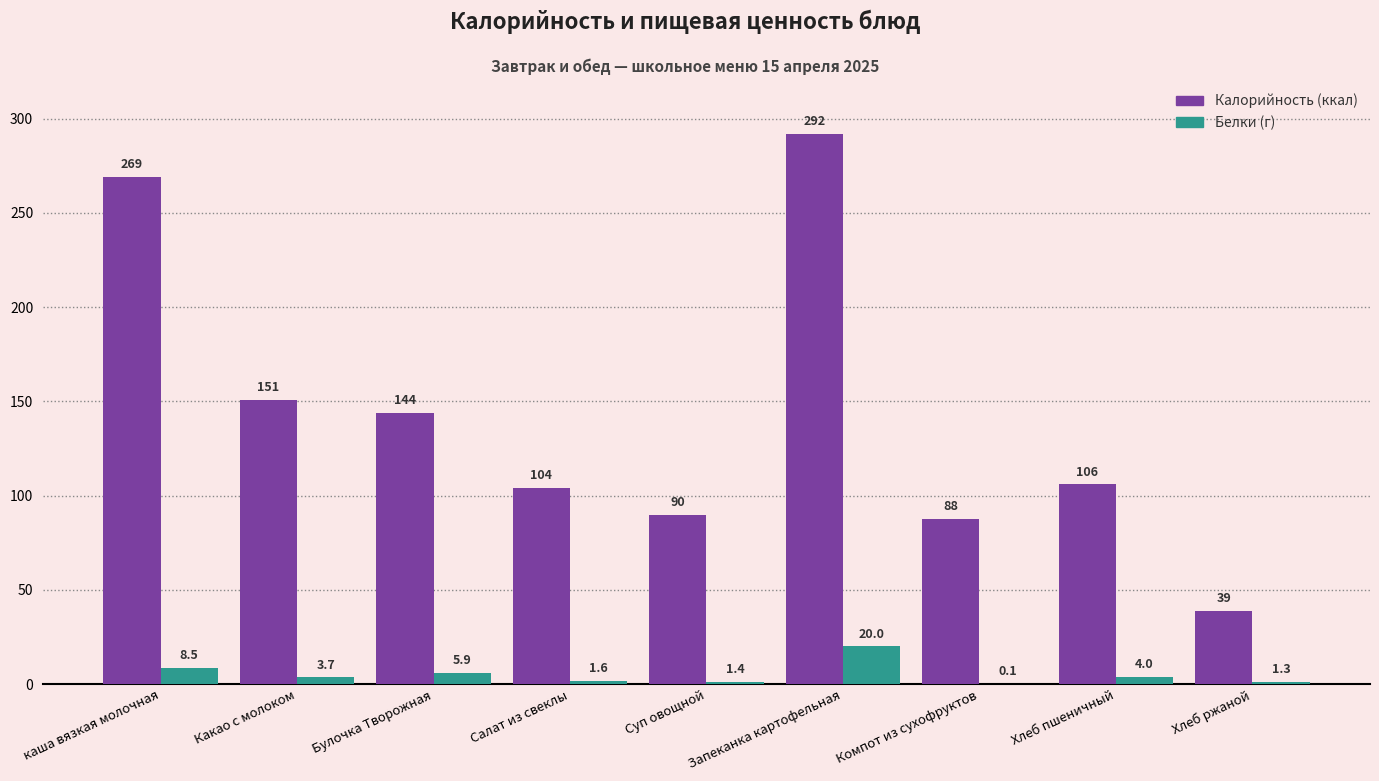

At which category is the sum across all series the highest?

Запеканка картофельная